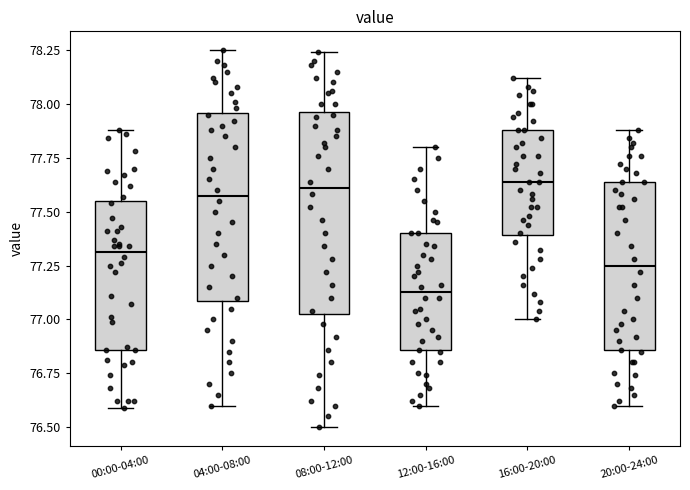

Comparing the boxes themselves (not the whiskers), which one is the tallest?

08:00-12:00